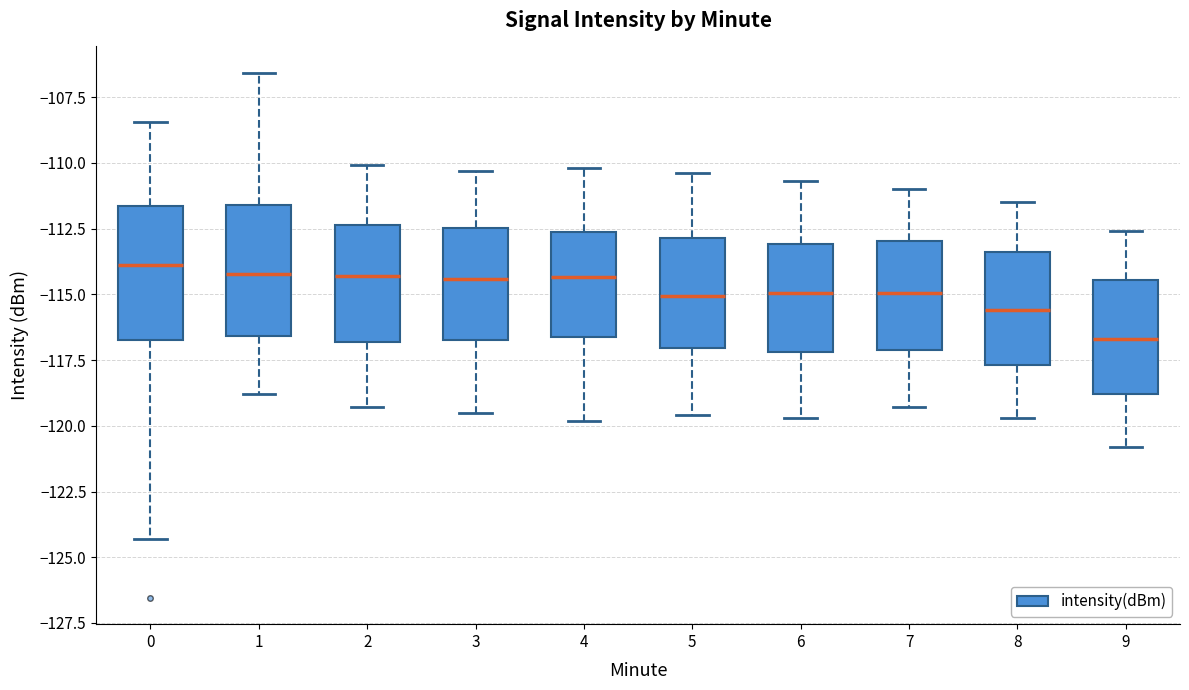

Reading left to right, transcribe this box plot: for each box, give where its median line is, the range the box spans, and where its two whiskers end, as read against the y-axis. The values are not printed on the chart, so give them approximately, as read against the axis.

0: median -114.0, box -117.0 to -111.5, whiskers -124.5 to -108.5
1: median -114.0, box -116.5 to -111.5, whiskers -119.0 to -106.5
2: median -114.5, box -117.0 to -112.5, whiskers -119.5 to -110.0
3: median -114.5, box -116.5 to -112.5, whiskers -119.5 to -110.5
4: median -114.5, box -116.5 to -112.5, whiskers -120.0 to -110.0
5: median -115.0, box -117.0 to -113.0, whiskers -119.5 to -110.5
6: median -115.0, box -117.0 to -113.0, whiskers -119.5 to -110.5
7: median -115.0, box -117.0 to -113.0, whiskers -119.5 to -111.0
8: median -115.5, box -117.5 to -113.5, whiskers -119.5 to -111.5
9: median -116.5, box -119.0 to -114.5, whiskers -121.0 to -112.5